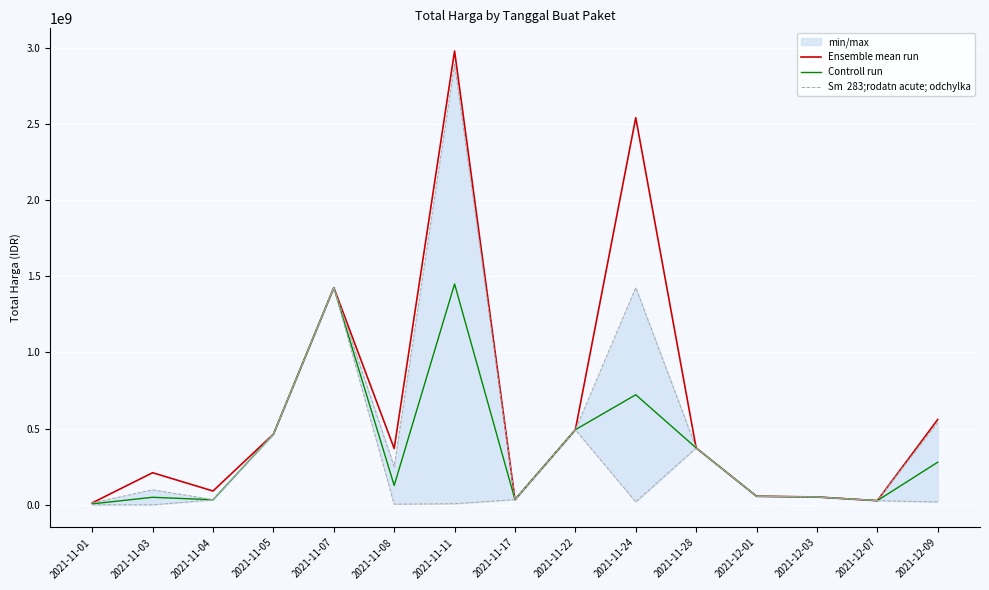

What is the minimum value for Sm  283;rodatn acute; odchylka?

12453900